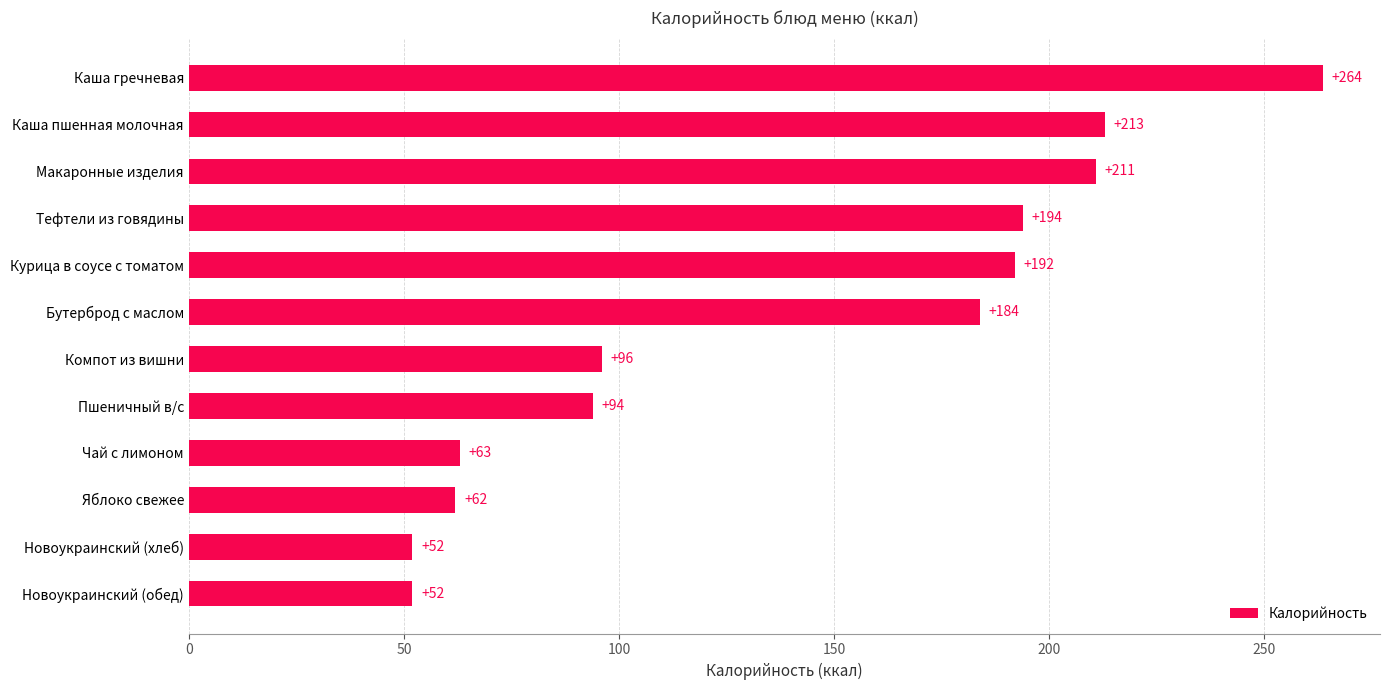

What is the greatest value displayed?

263.8